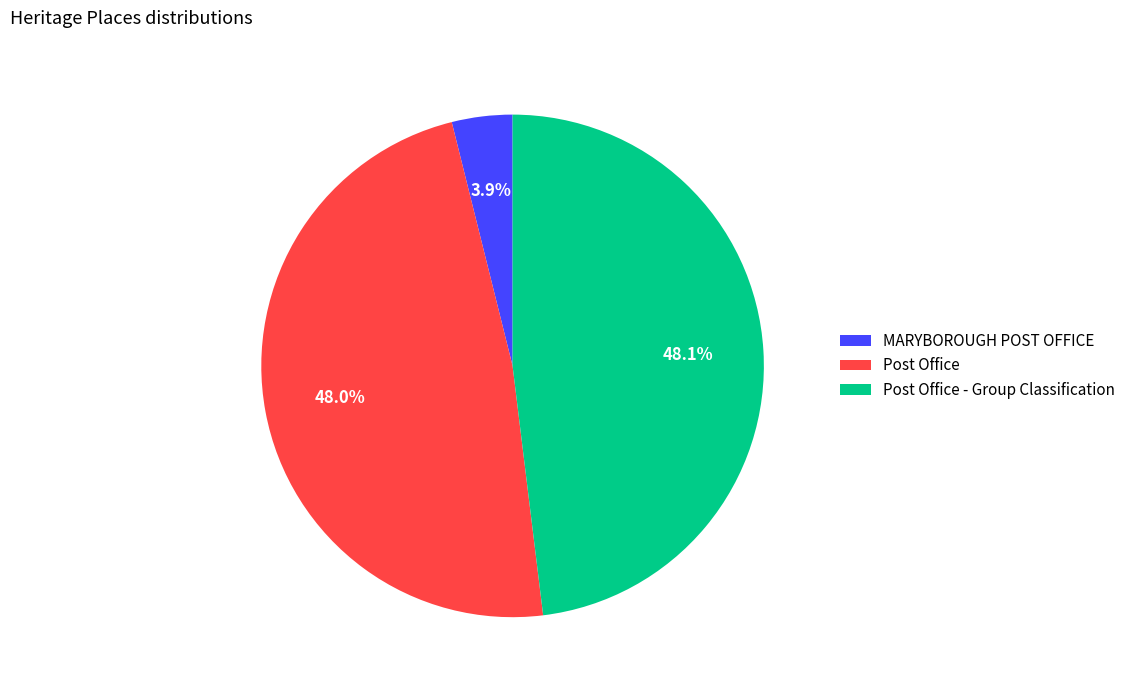

To the nearest percent, what is the difference between the largest and smallest slice percentages?

44%